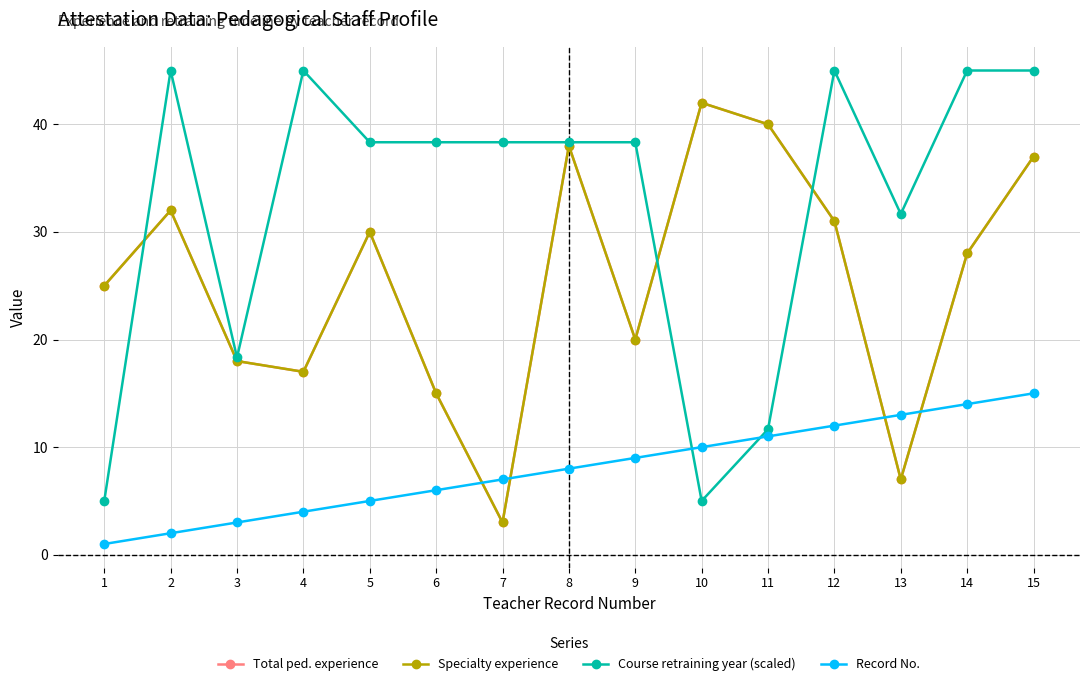

What is the maximum value for Specialty experience?

42.0